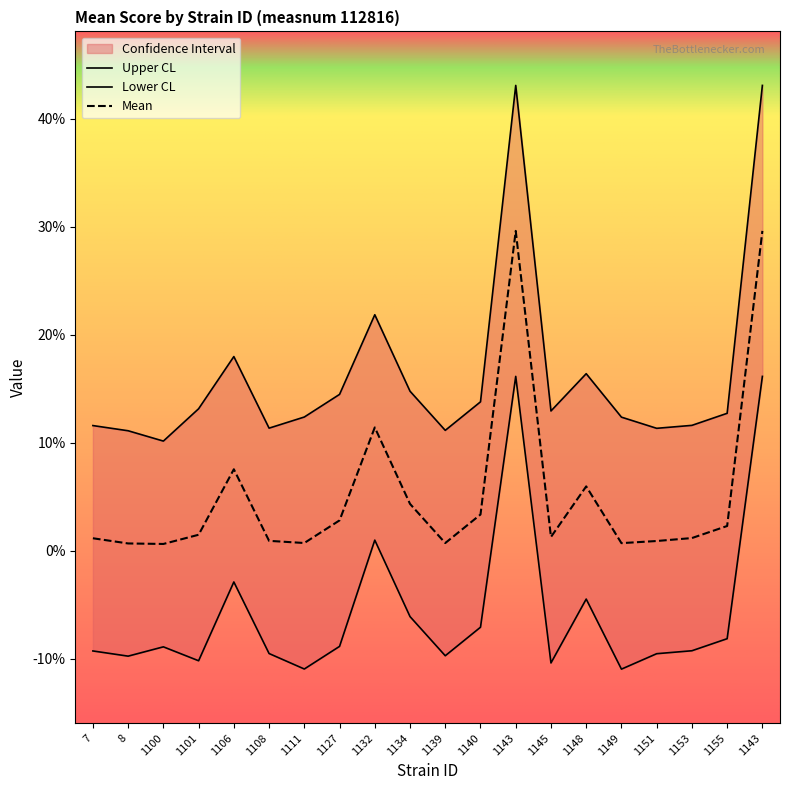

True or false: mean and uppercl cross at least once.

False